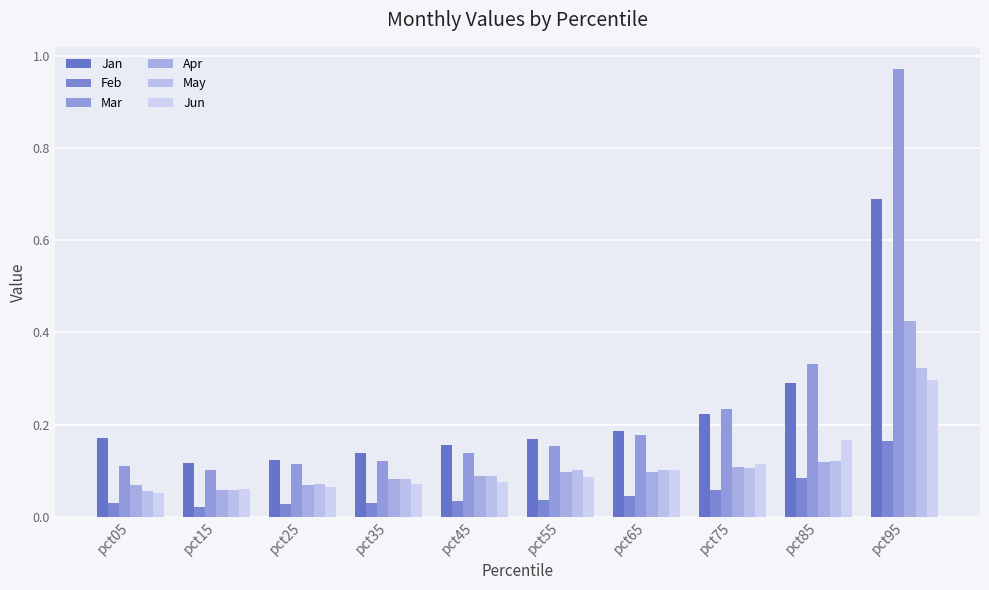

Rank the series at pct05 from highest to lowest value.

Jan, Mar, Apr, May, Jun, Feb